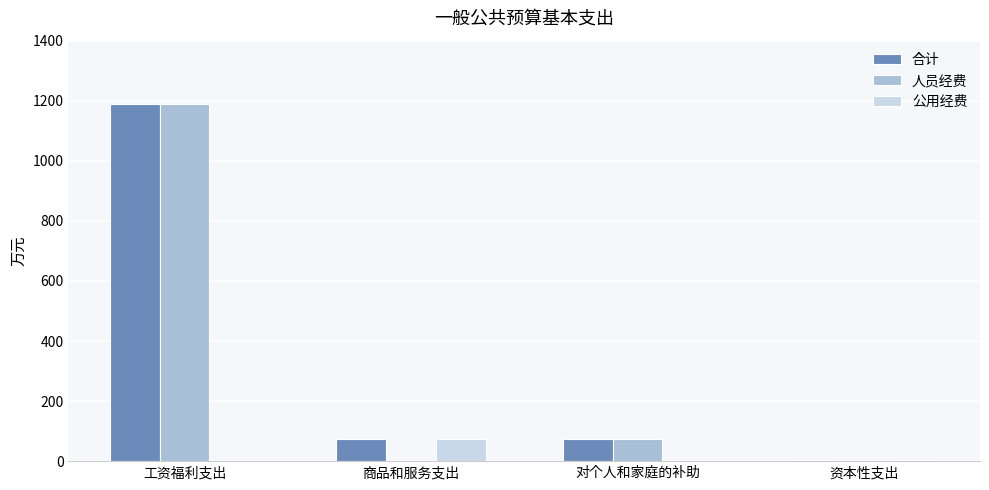

What is the total value across all series at 商品和服务支出?

150.1